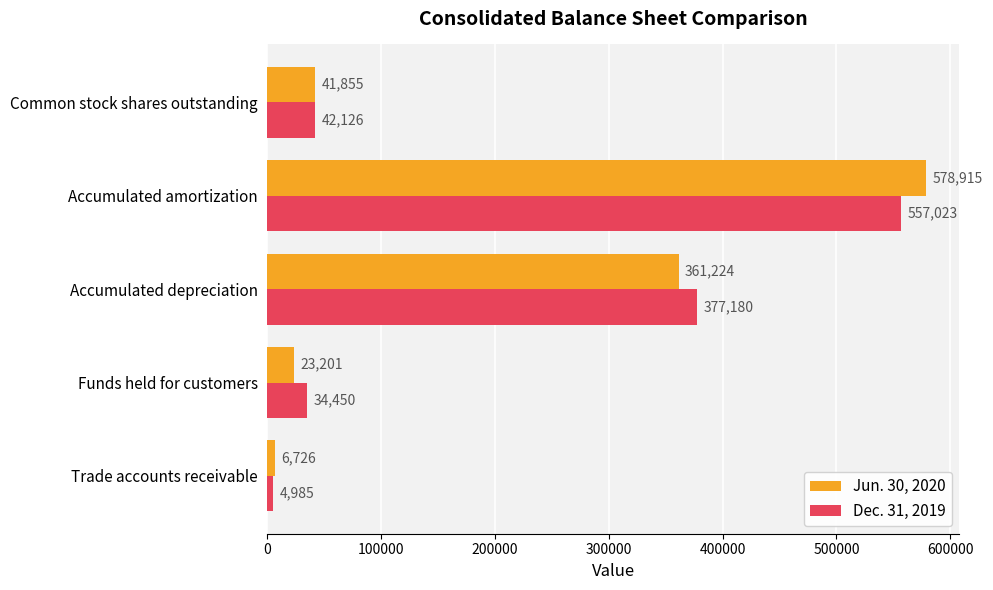

Which series has the widest spread of values?

Jun. 30, 2020